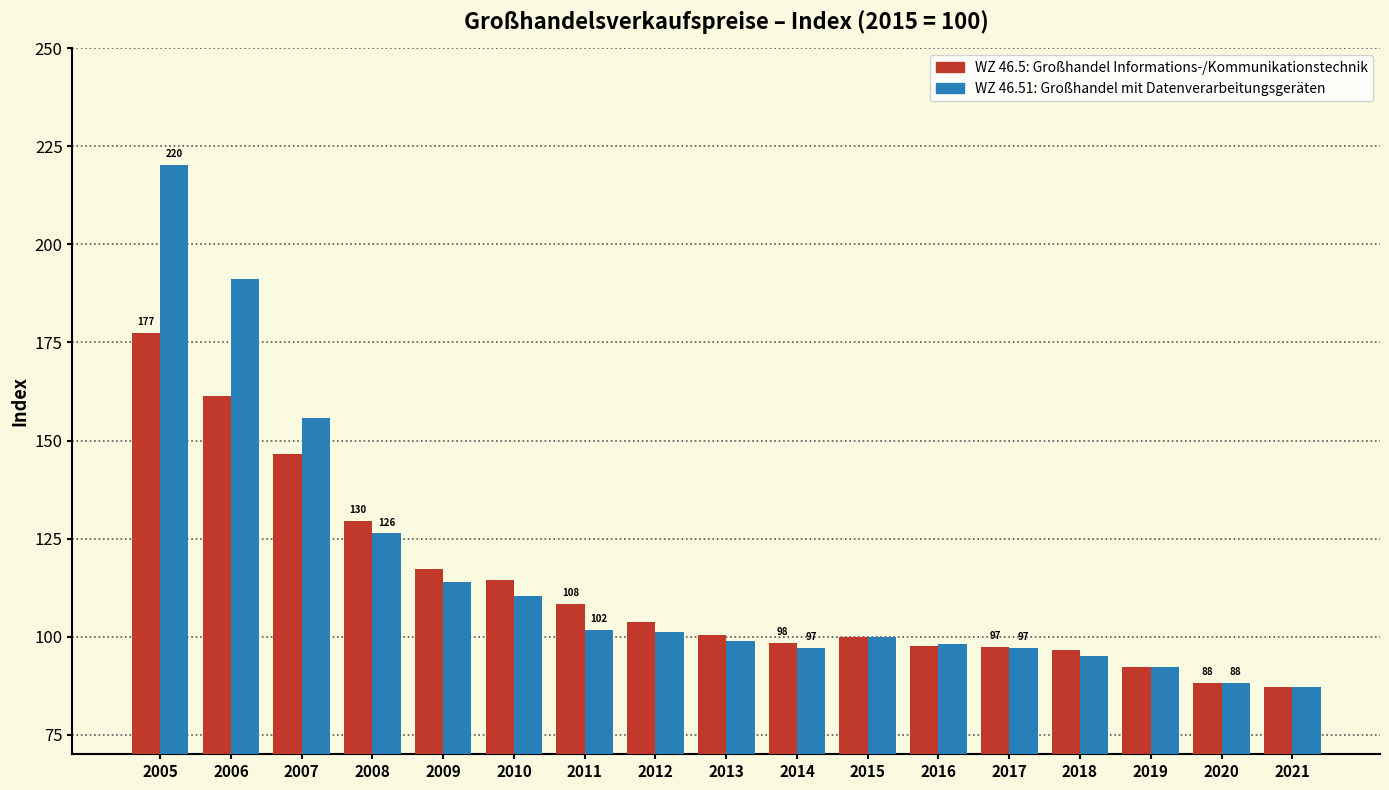

What is the spread (max minus min) of values at 2012?

2.3